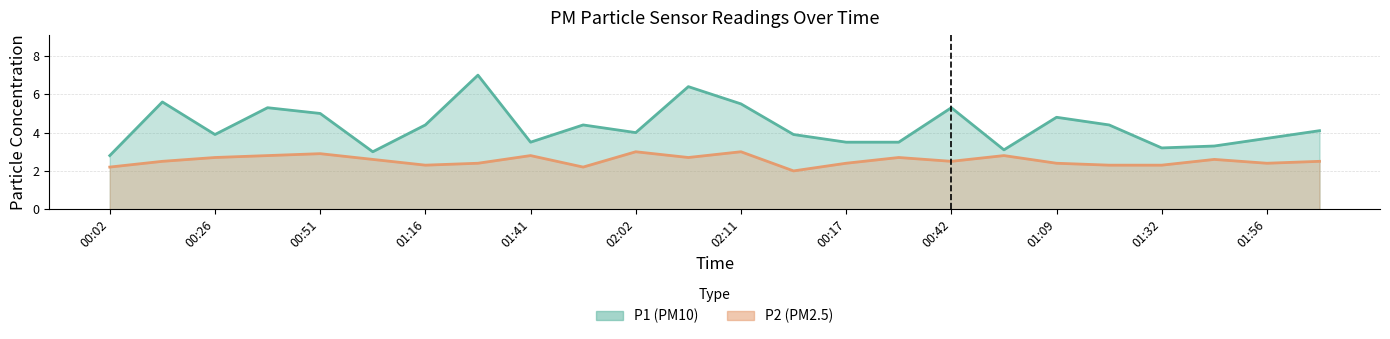

What position from the right is 01:32?

4